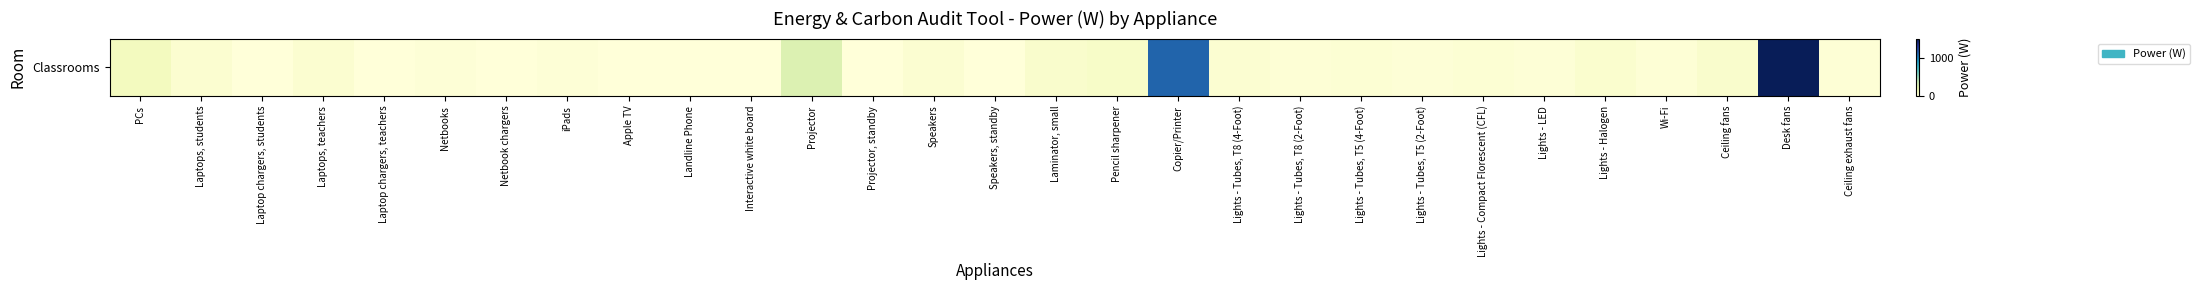

True or false: the data shows 15.6 at Speakers.

False